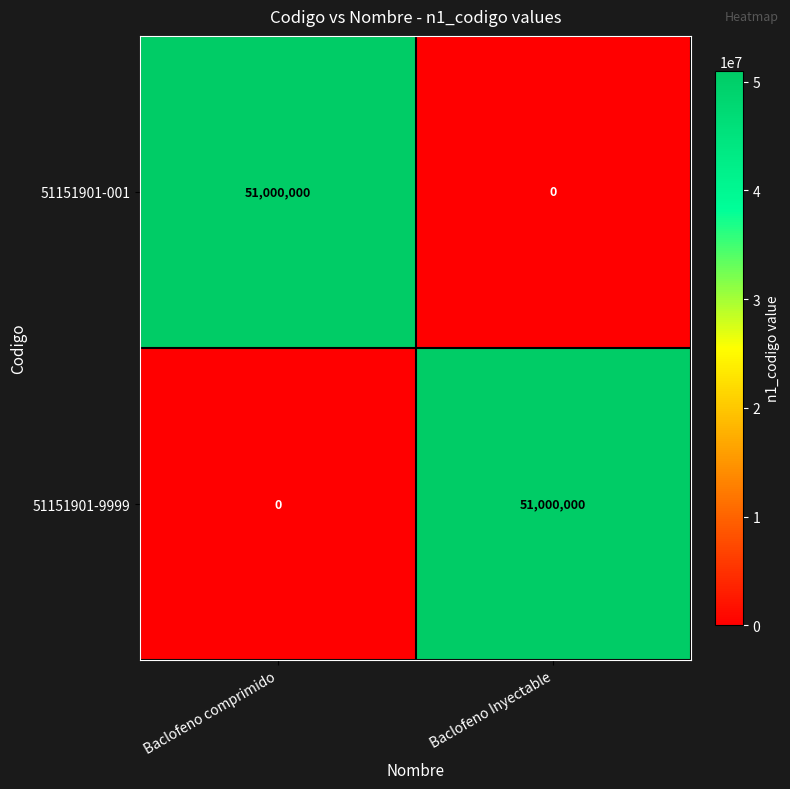

The 51151901-9999 series shows -20140738 at Baclofeno comprimido. True or false?

False